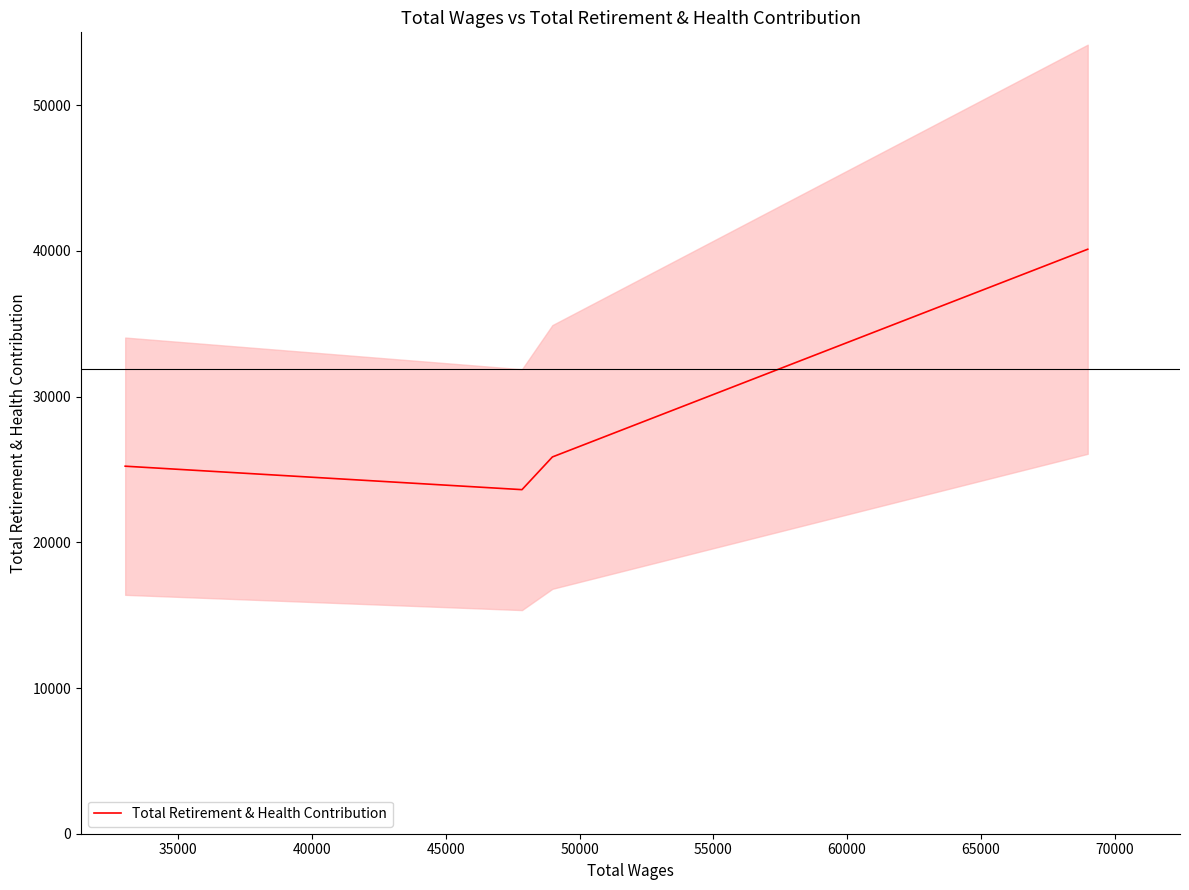

True or false: Total Retirement & Health Contribution has more than 1 interior local peaks.

False